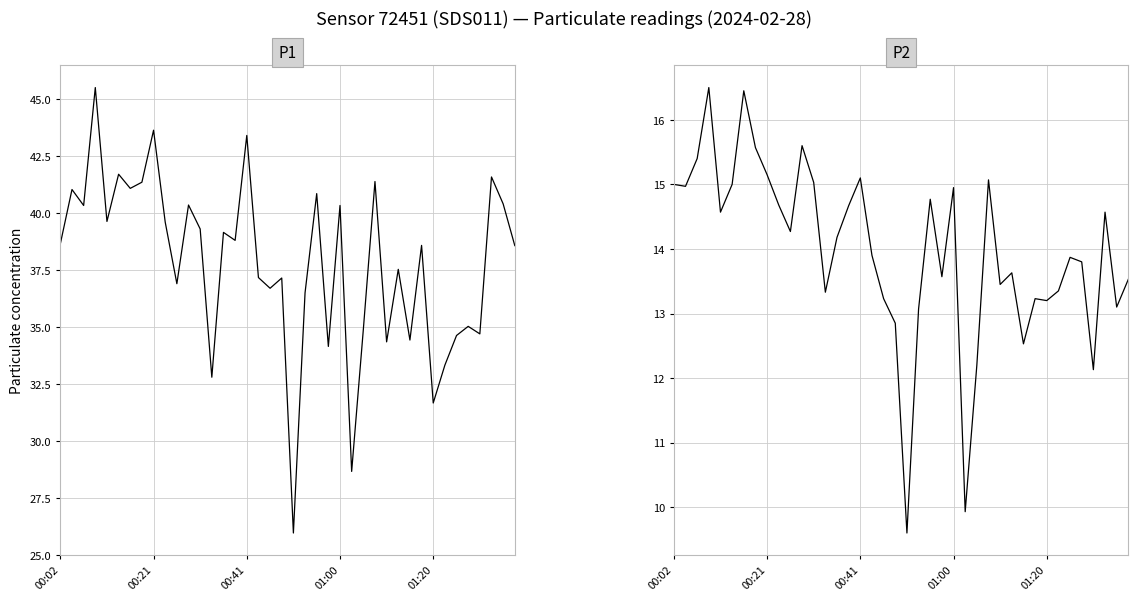

True or false: P2 and P1 intersect in this chart.

False